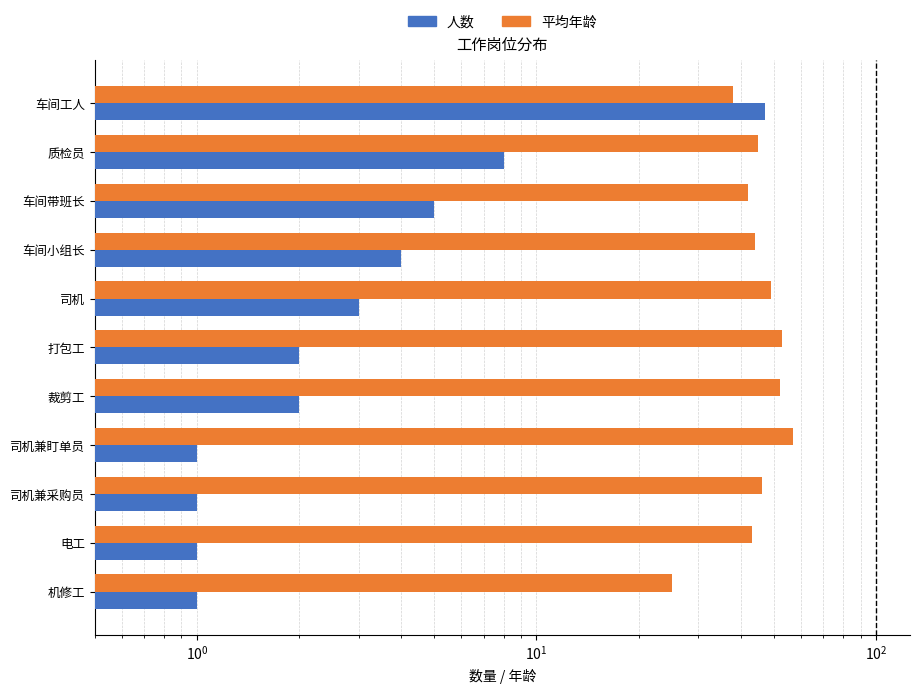

What is the smallest value displayed?

1